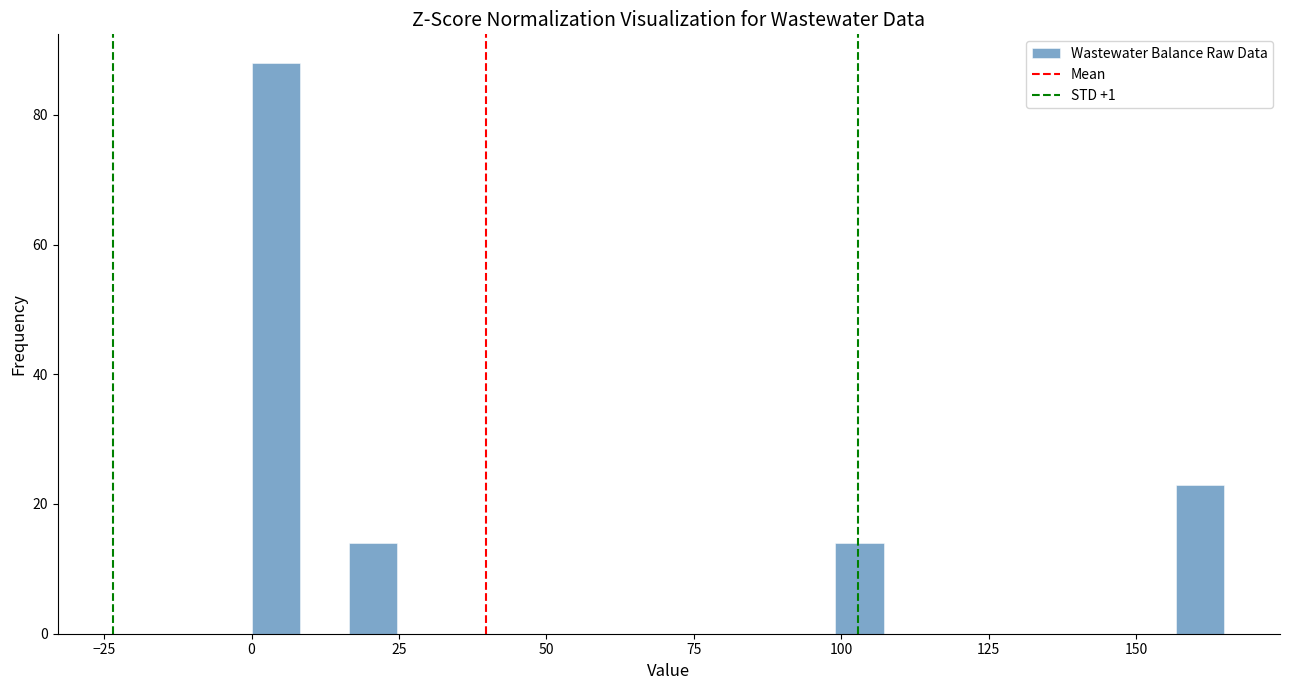

Read against the x-axis, roughly where is the centre of the tallest bar?

5